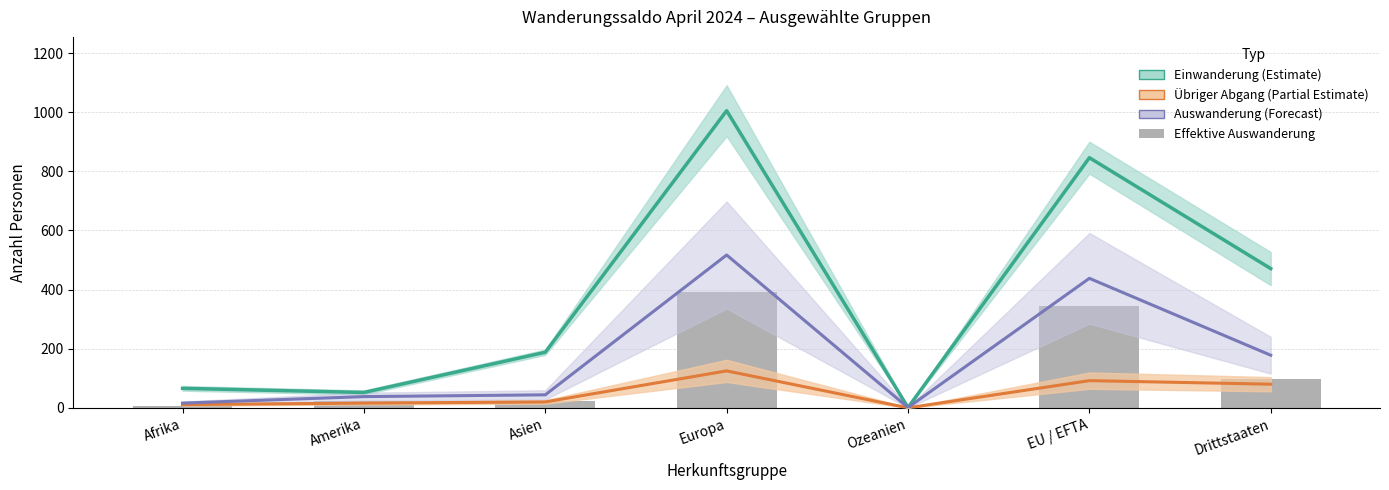

What position from the right is Amerika?

6